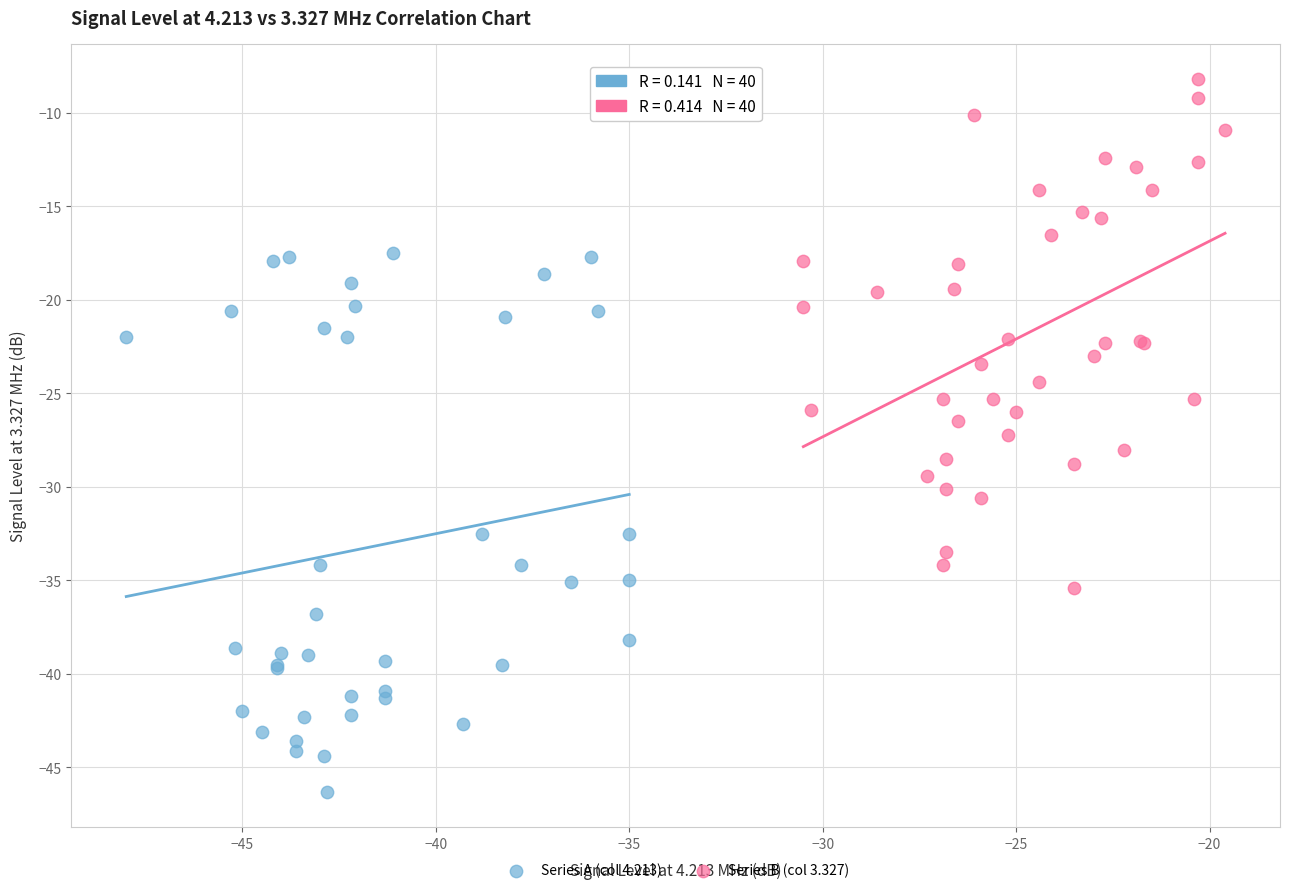

Which series reaches the maximum Y coordinate?

Series B (col 3.327)